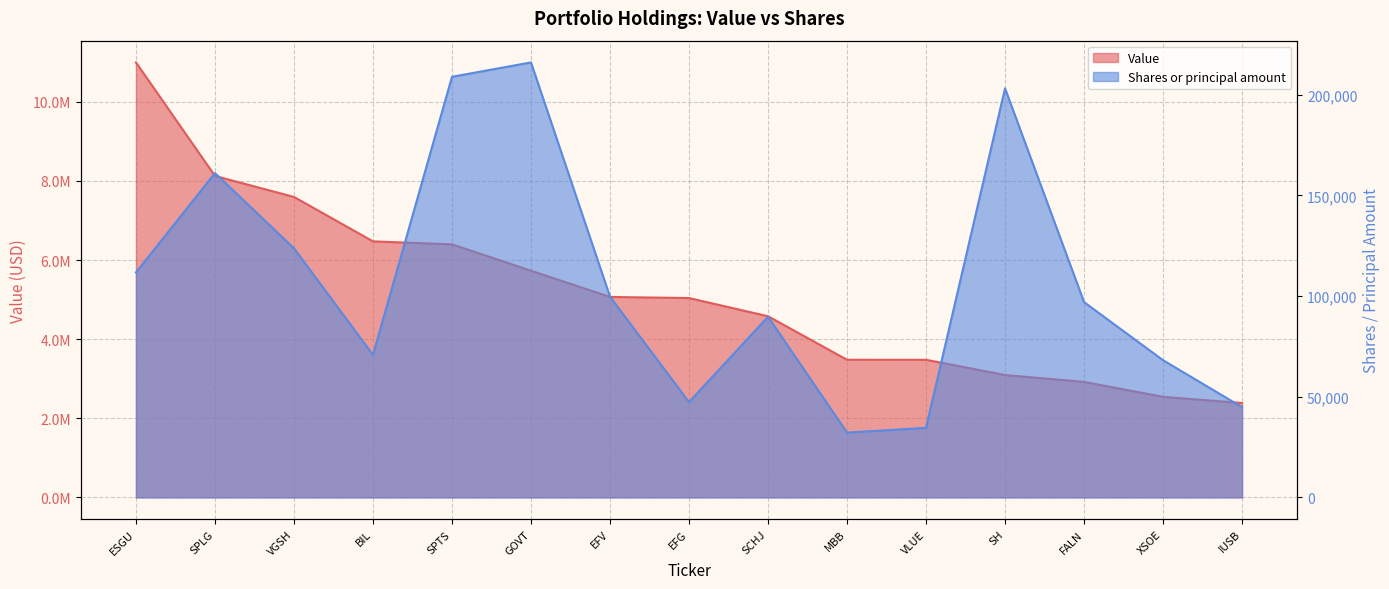

What is the average value of the Value series?

5194067